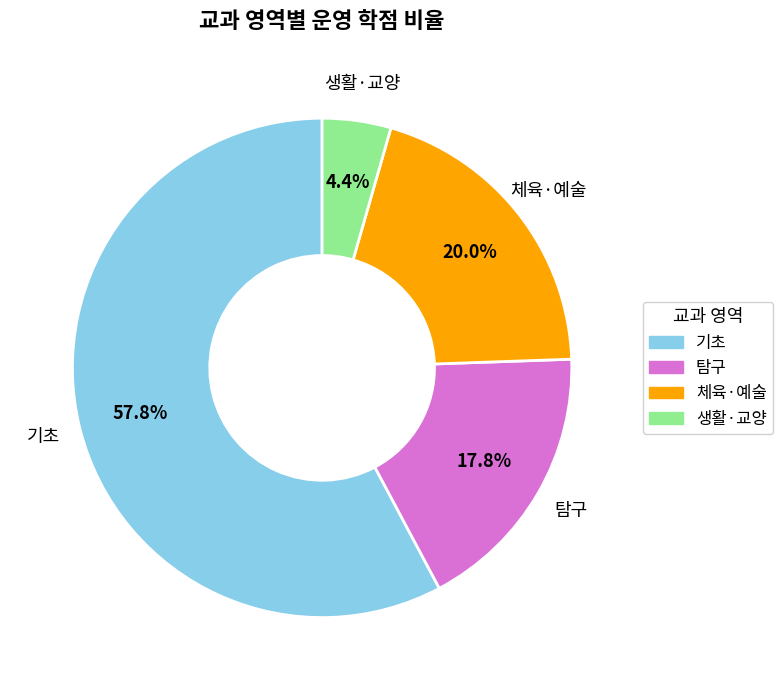

Does any single category account for the majority?

Yes